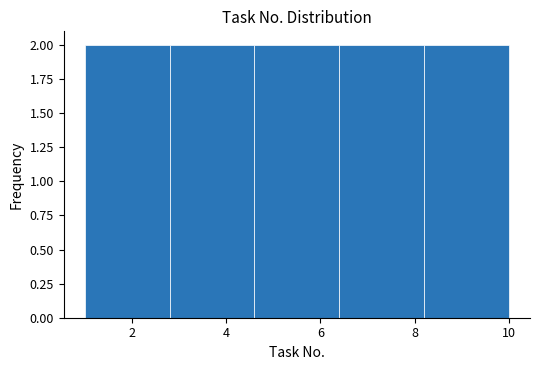

Reading left to right, transcribe this chart: for each bar, give the range it covers on the x-axis and its height. The values are not printed on the chart, so give them approximately, as read against the axis.

1.0 to 2.8: 2
2.8 to 4.6: 2
4.6 to 6.4: 2
6.4 to 8.2: 2
8.2 to 10.0: 2